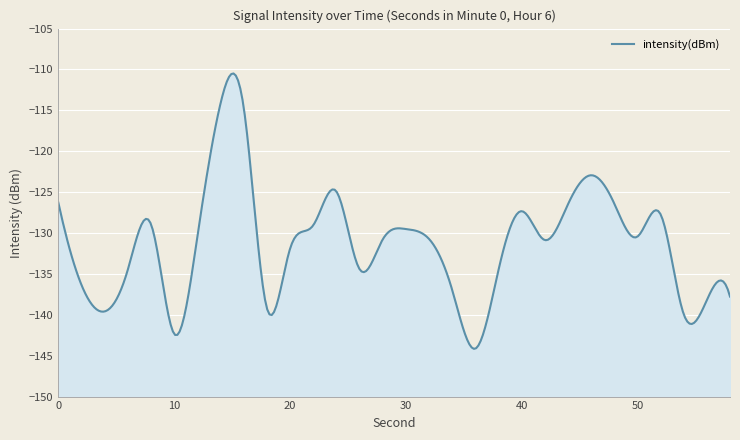

At which category does the data reach its first local valley?

4